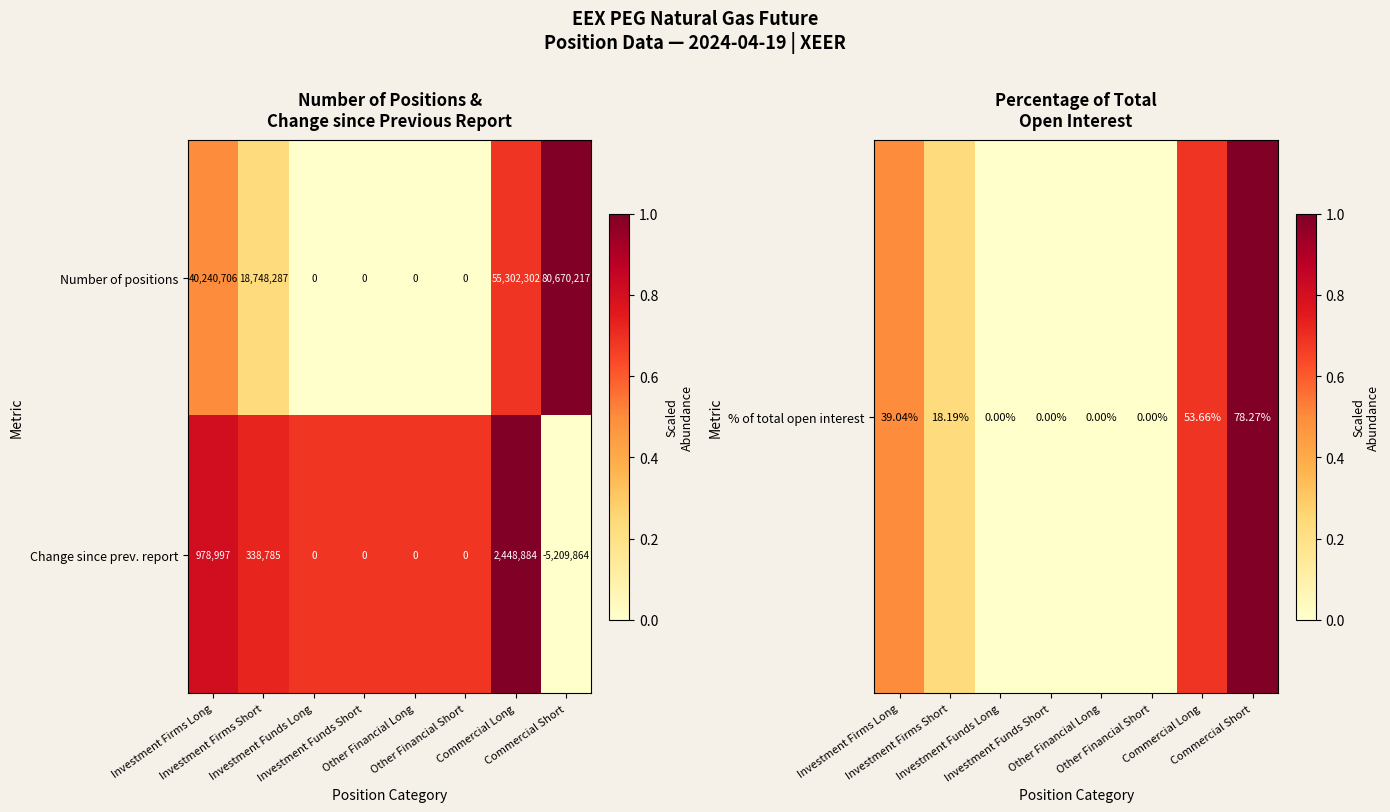

List the series in order of their overall mean, highest first.

Number of positions, Change since prev. report